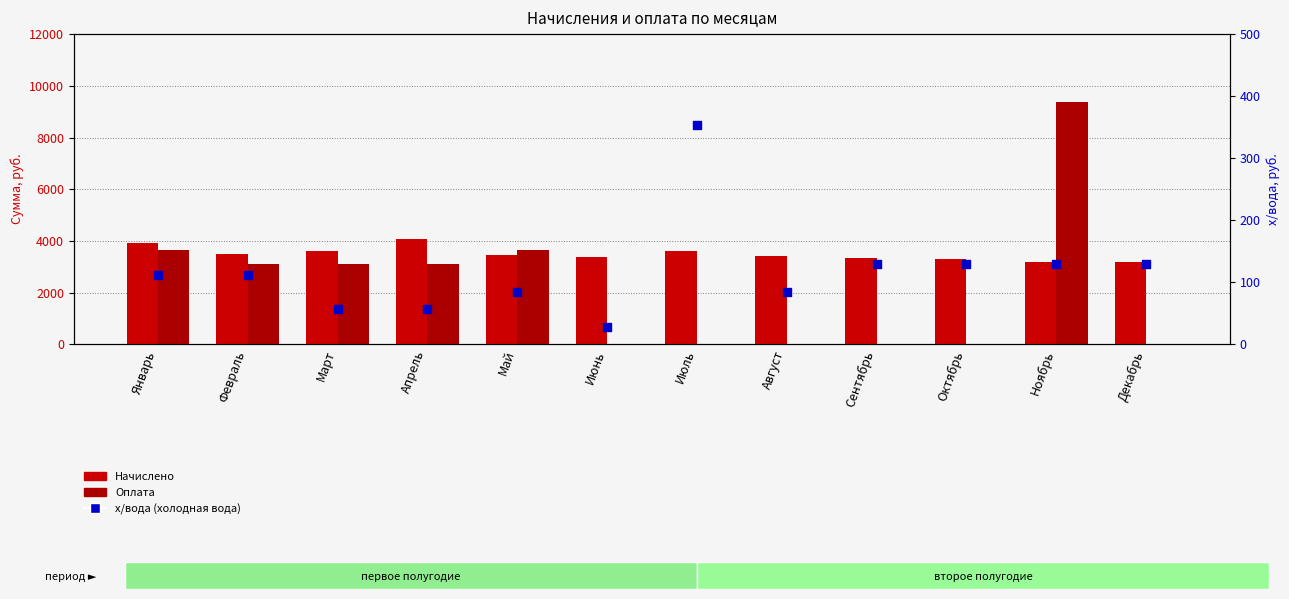

At how many categories does at least one series exceed 8454?

1